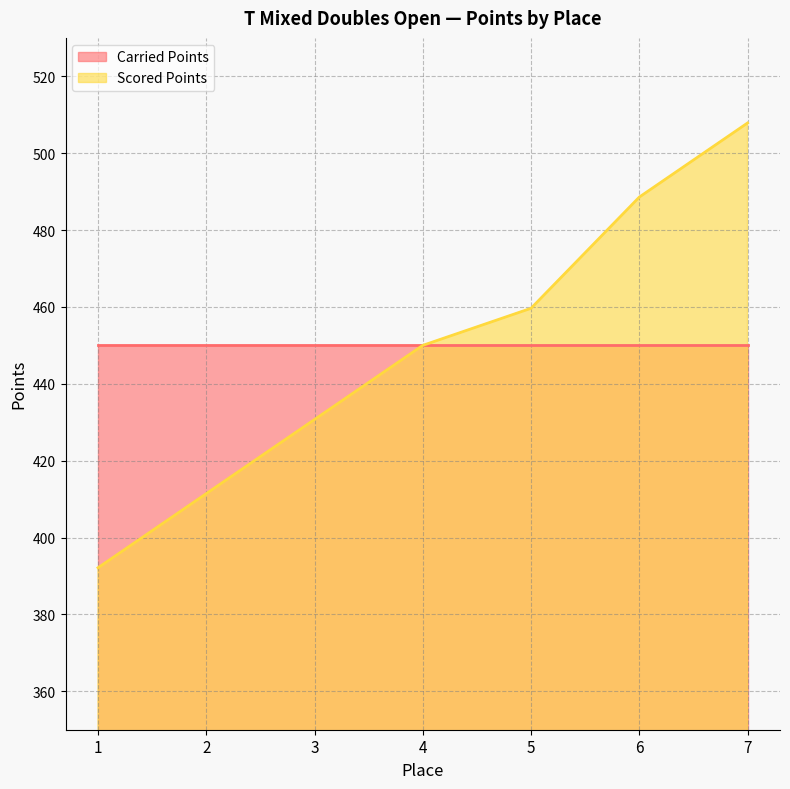

How many lines are shown in the chart?

2